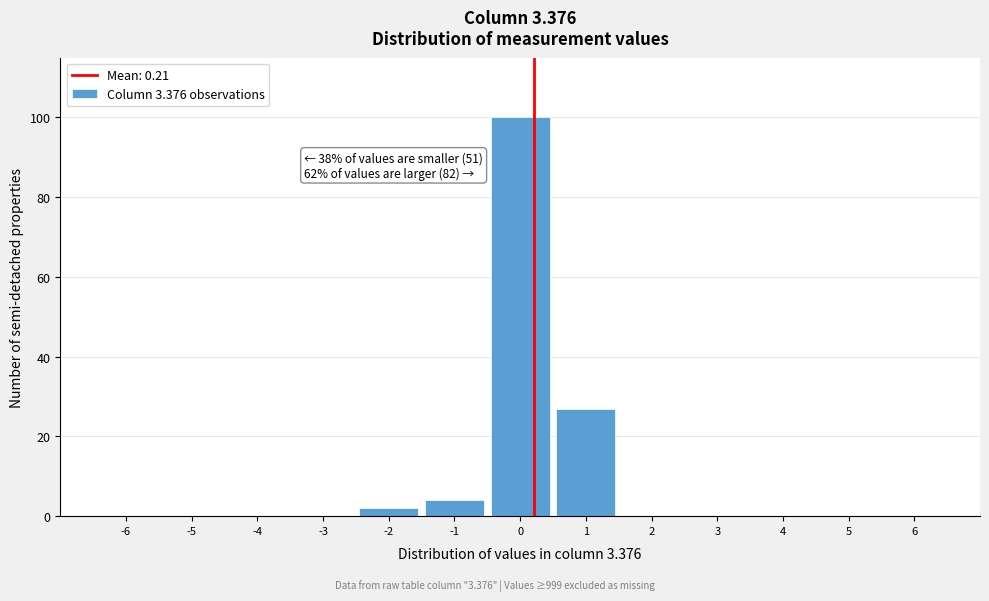

Over which range of the x-axis is the bar tallest?

-0.5 to 0.5